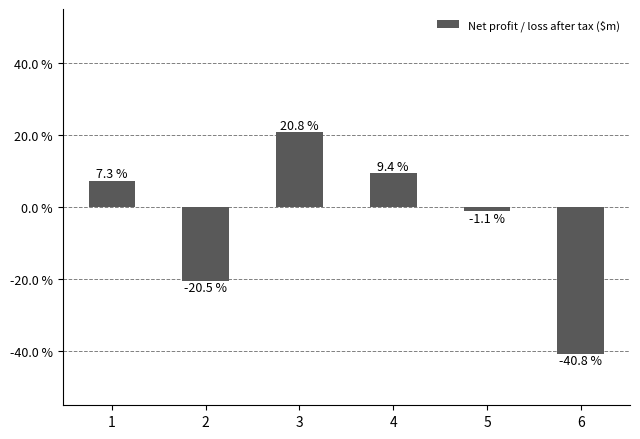

Reading left to right, list all the values displayed in this chart.

1=0.1	2=-0.2	3=0.2	4=0.1	5=-0.0	6=-0.4